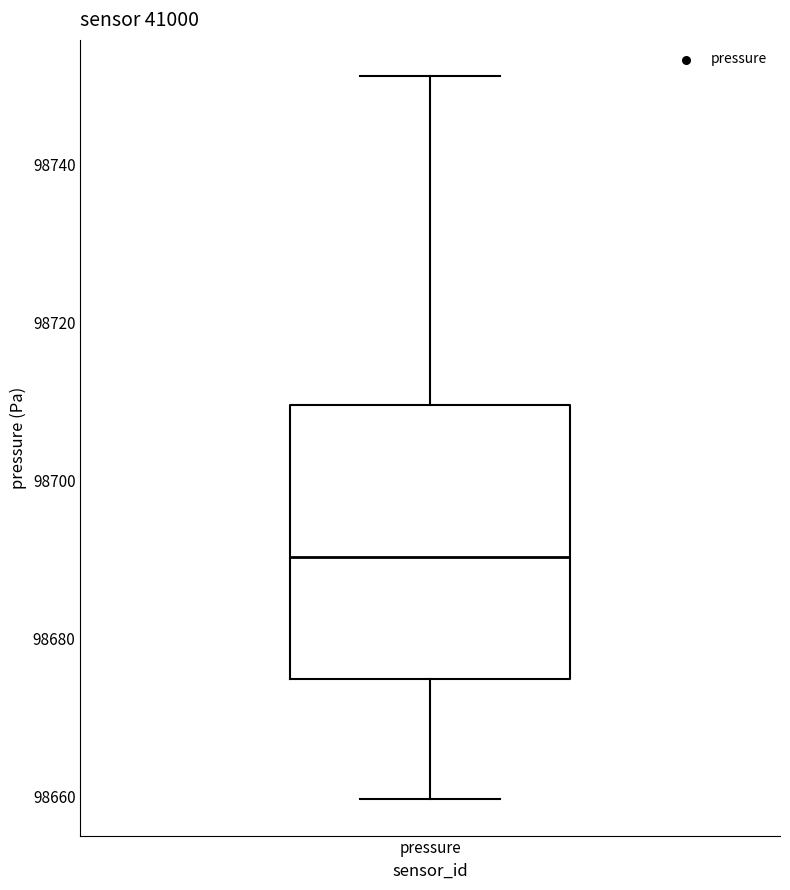

Where does the median line of the box for pressure sit on the y-axis? The values are not printed on the chart, so give them approximately, as read against the axis.

98690